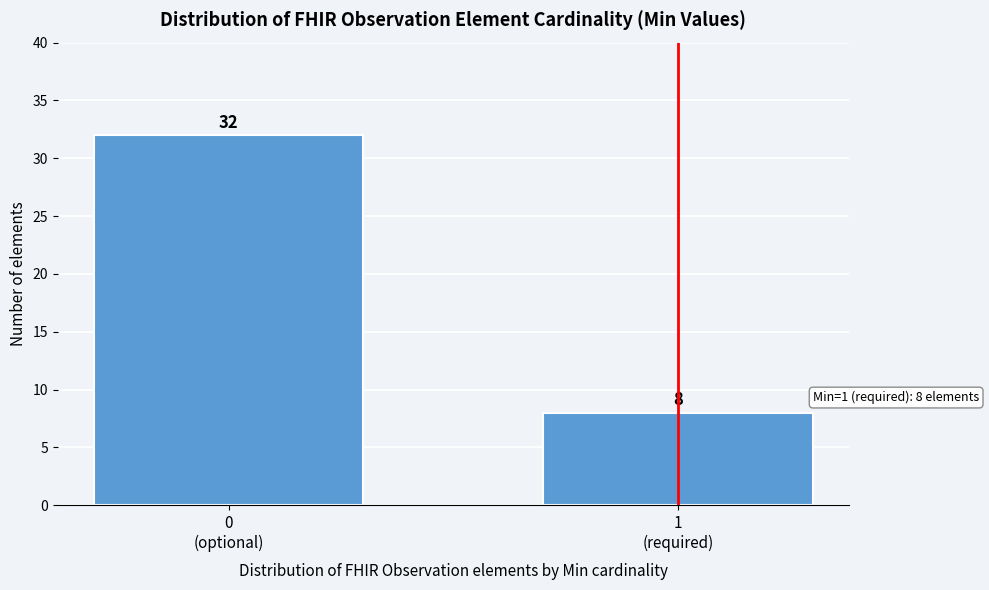

Reading left to right, extract all data points from this chart.

32	8